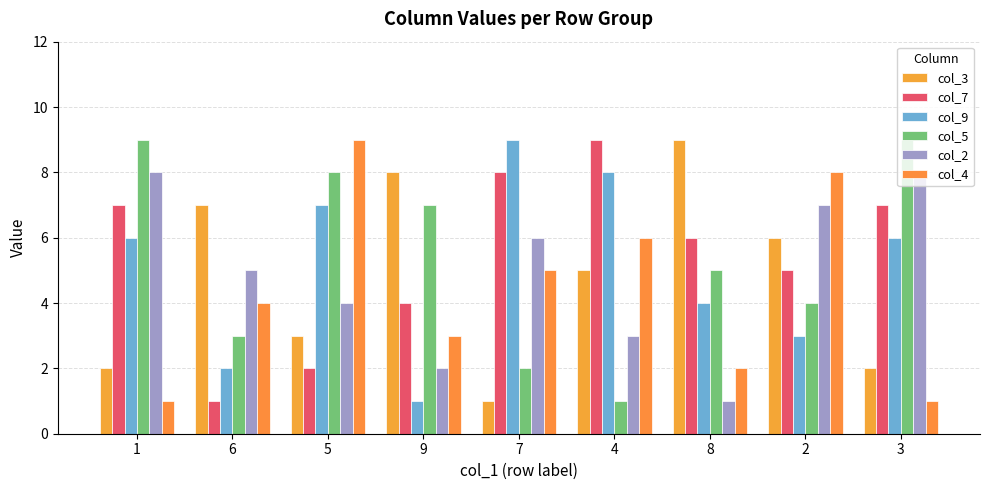

How many series are shown in this chart?

6